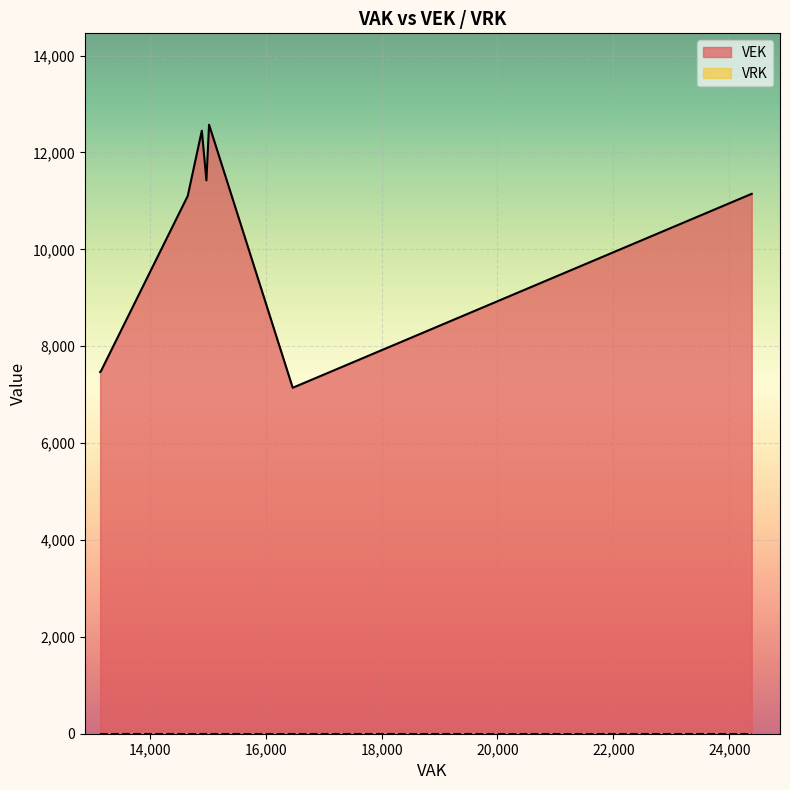

List the series in order of their overall mean, highest first.

VEK, VRK